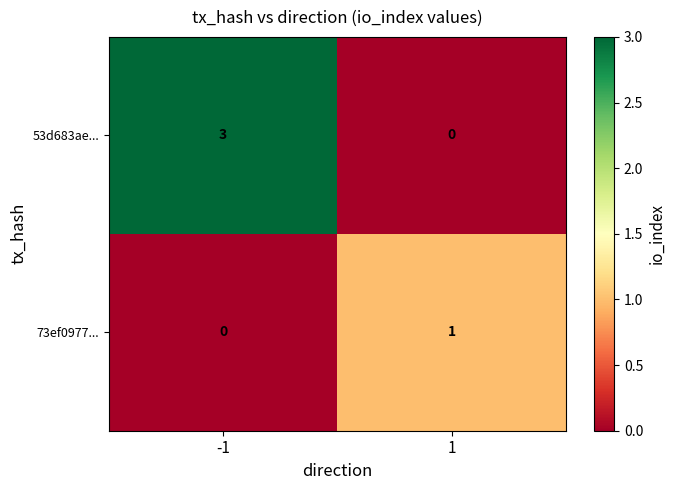

List the series in order of their peak value, lowest first.

73ef0977..., 53d683ae...